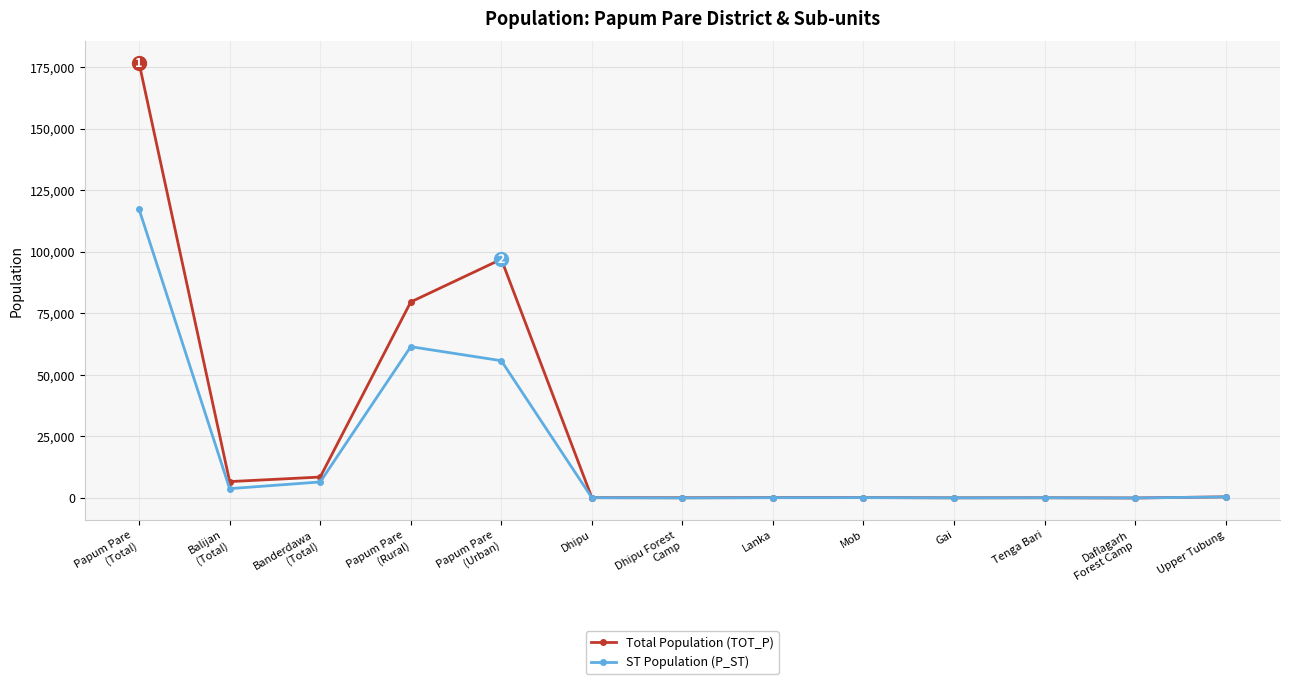

True or false: Total Population (TOT_P) has more than 0 points higher than both neighbors.

True